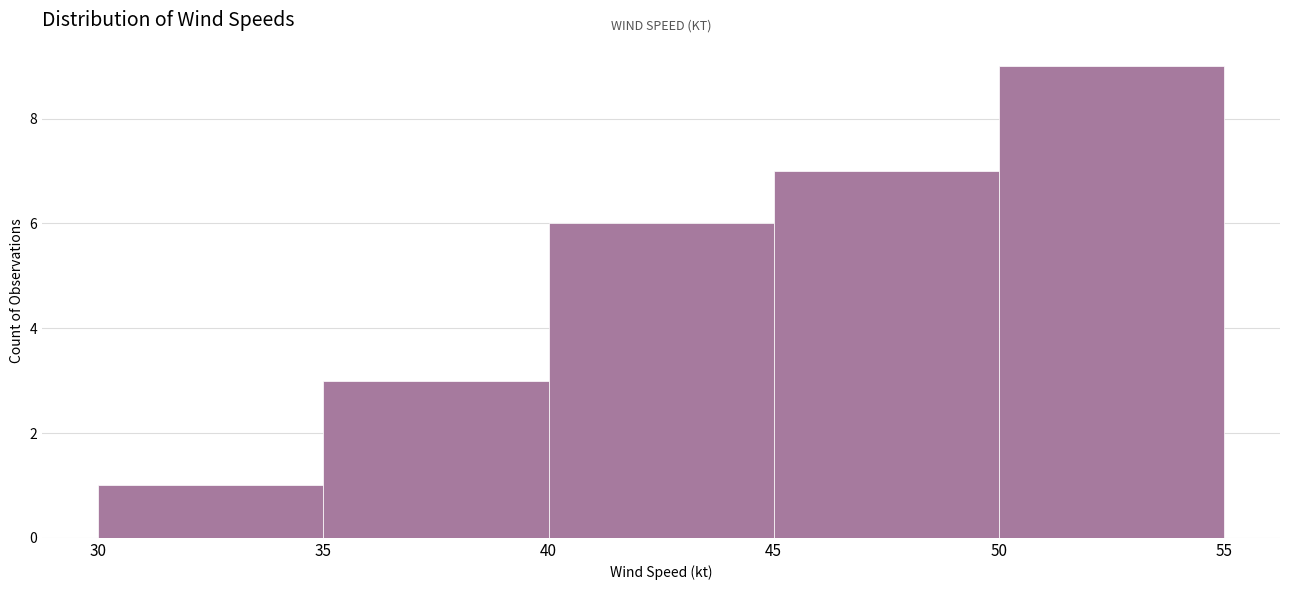

Reading left to right, list every bar in this chart as the range it spans on the x-axis followed by its height. The values are not printed on the chart, so give them approximately, as read against the axis.

30 to 35: 1
35 to 40: 3
40 to 45: 6
45 to 50: 7
50 to 55: 9